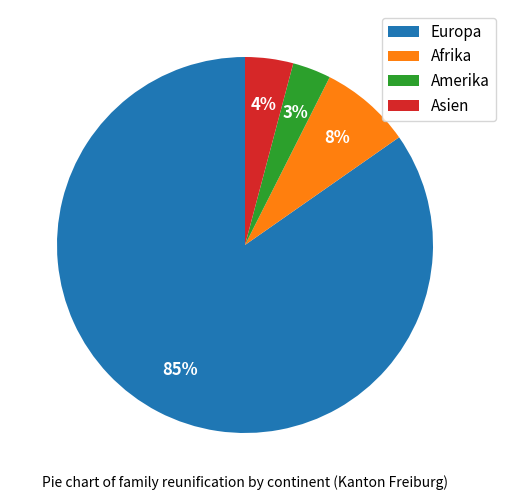

Is there any slice that represents more than half of the pie?

Yes